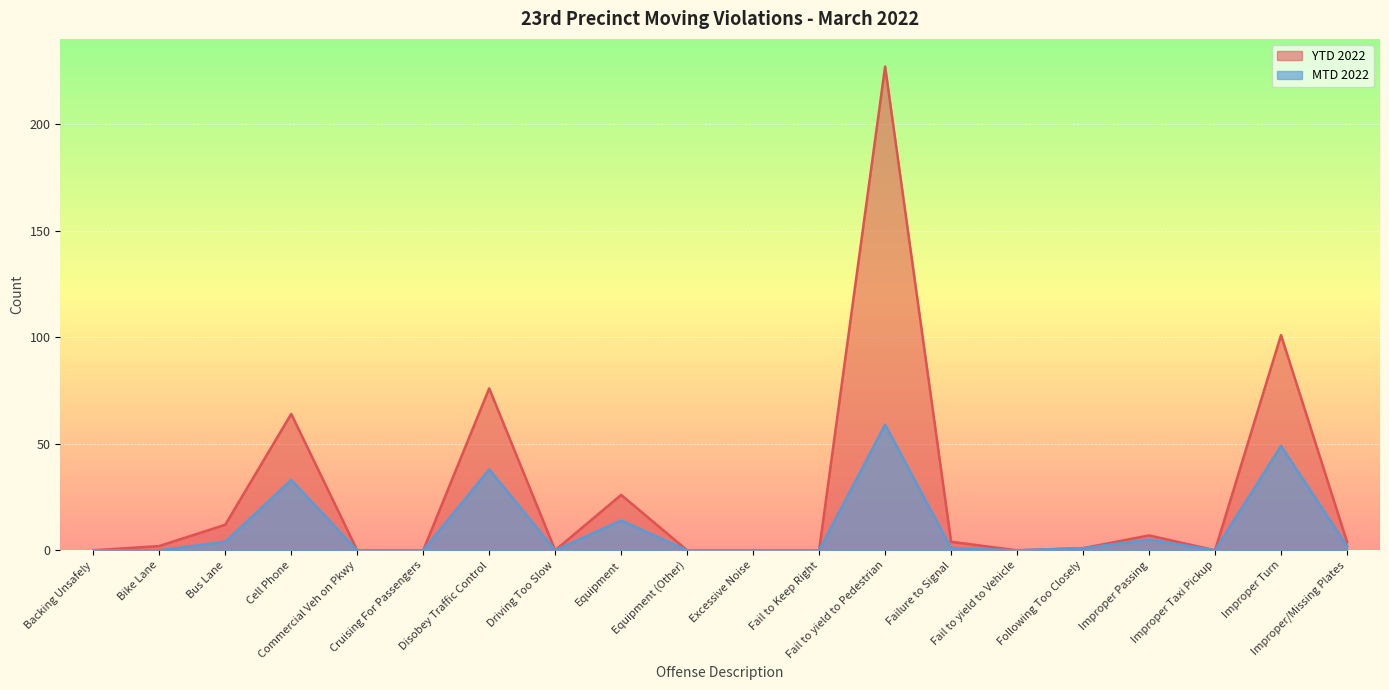

Is the value of MTD 2022 at Backing Unsafely greater than the value of YTD 2022 at Equipment (Other)?

No